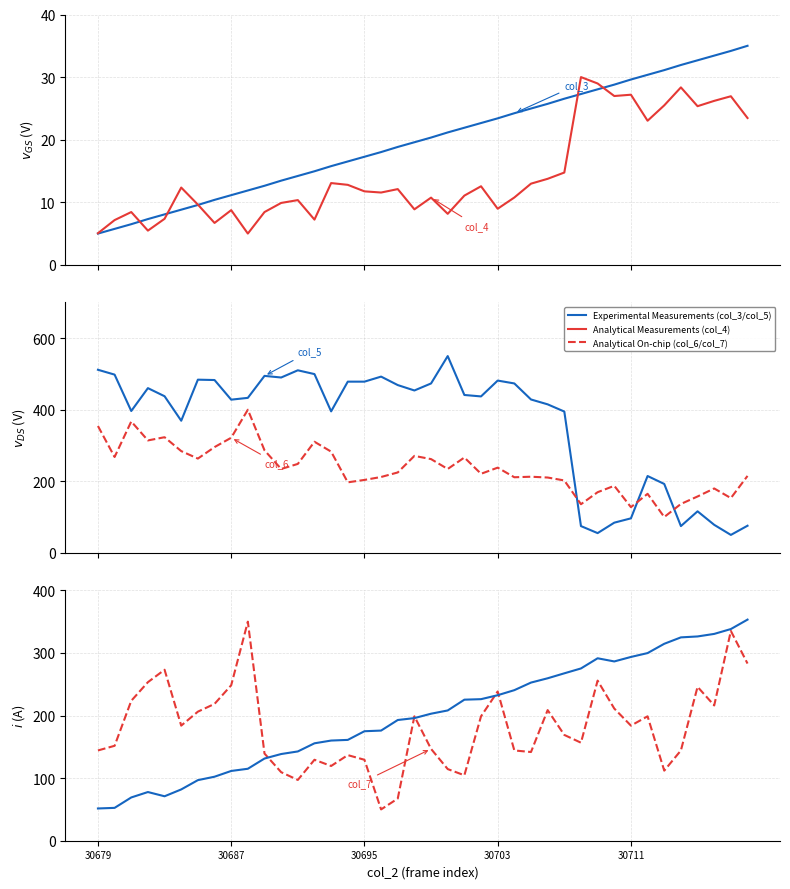

What is the difference between the second highest and minimum values in the col_4 series?

24.0